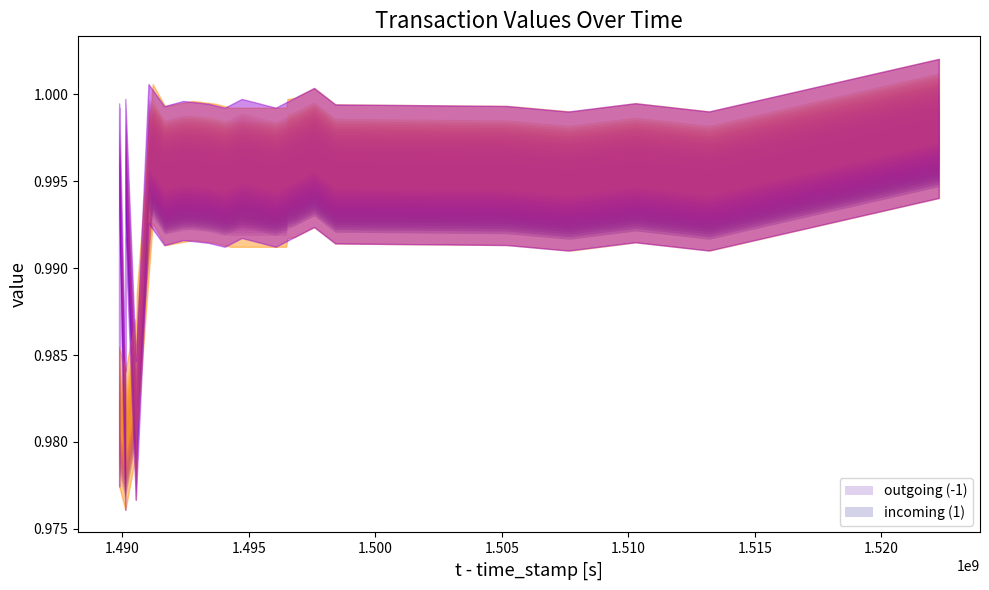

How many interior local valleys does the incoming (1) series have?

1